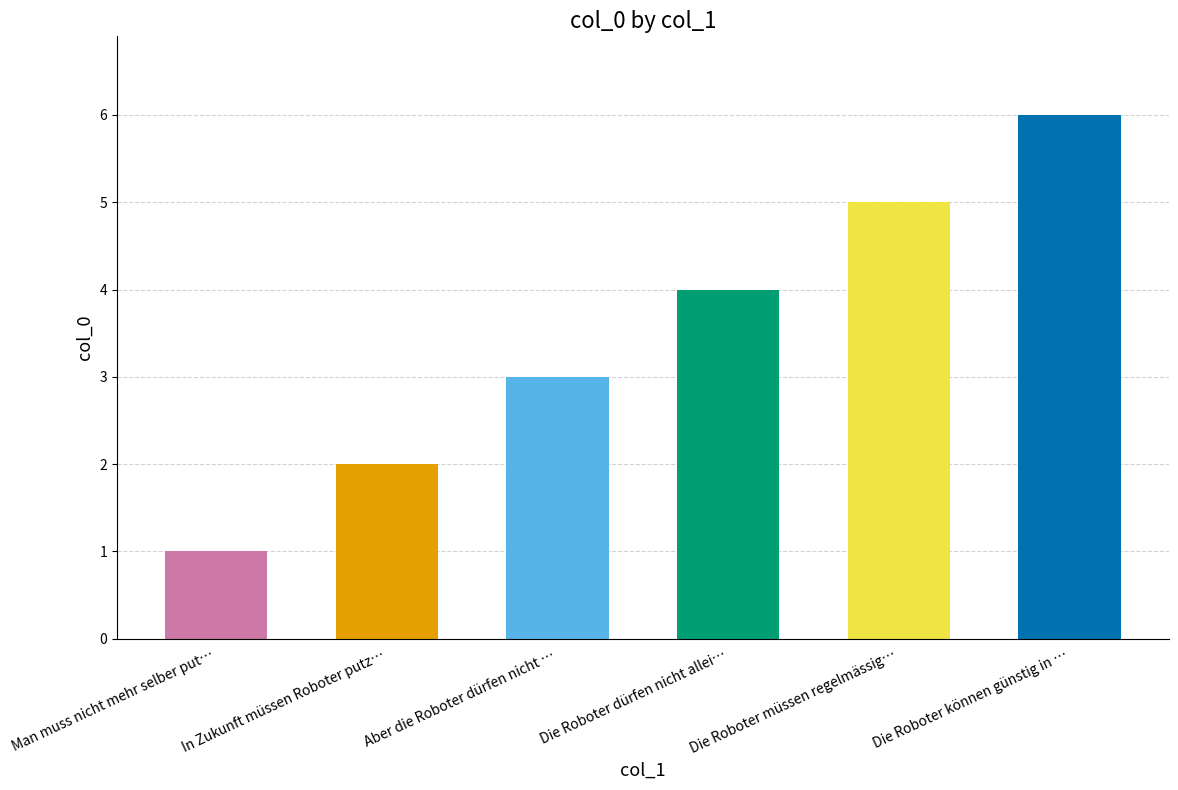

What is the ratio of the value at In Zukunft müssen Roboter putz… to the value at Die Roboter müssen regelmässig…?

0.4